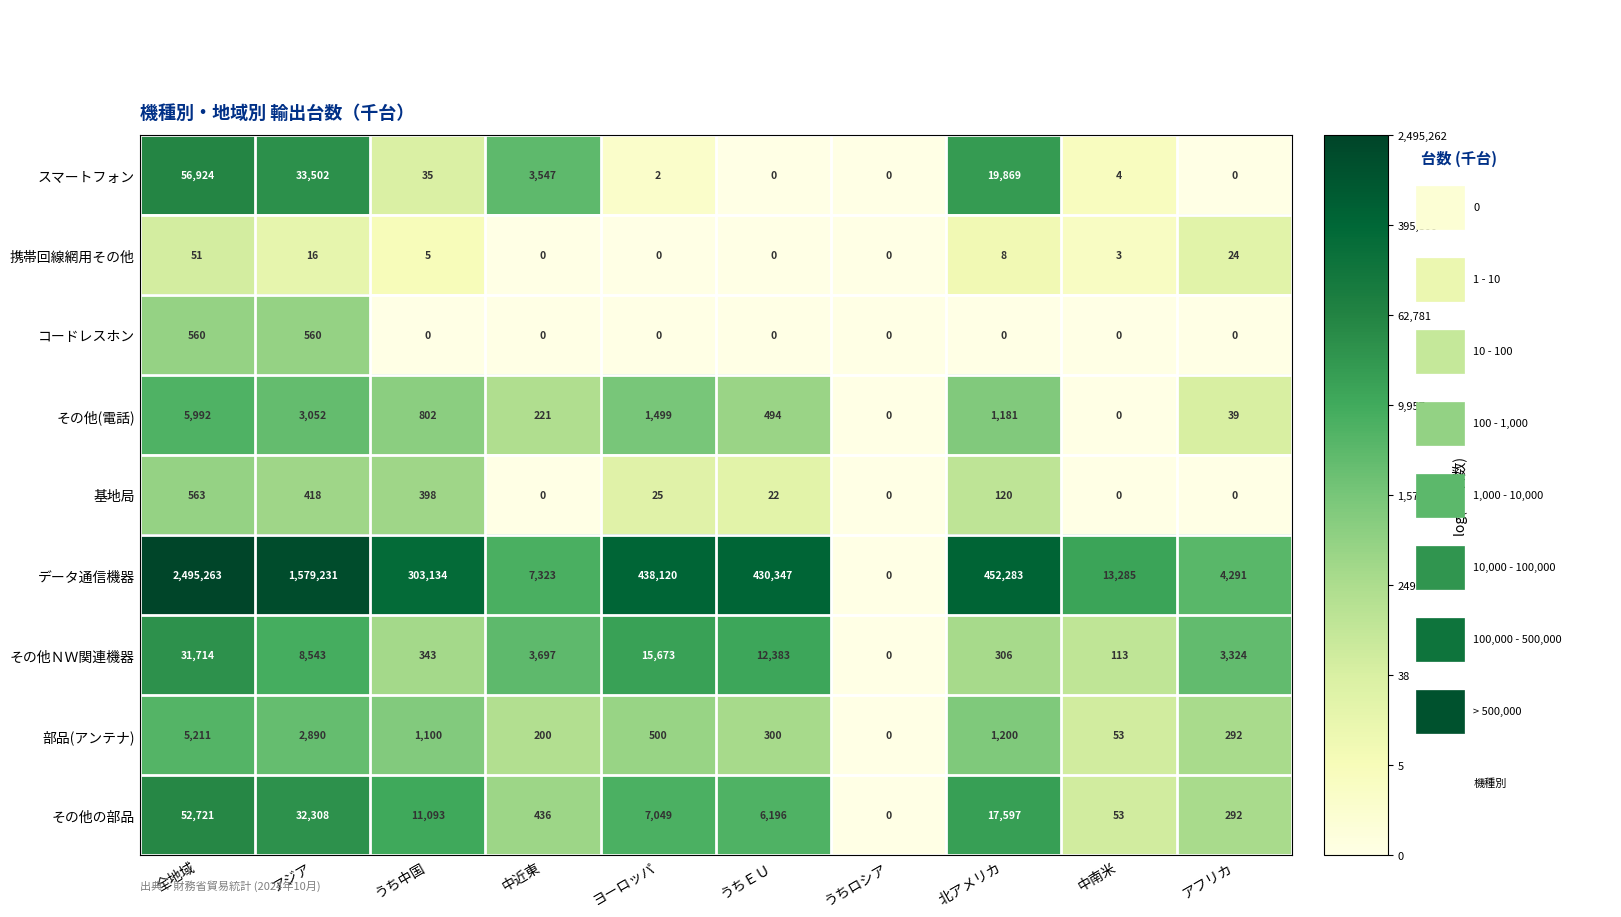

Which series has the widest spread of values?

データ通信機器